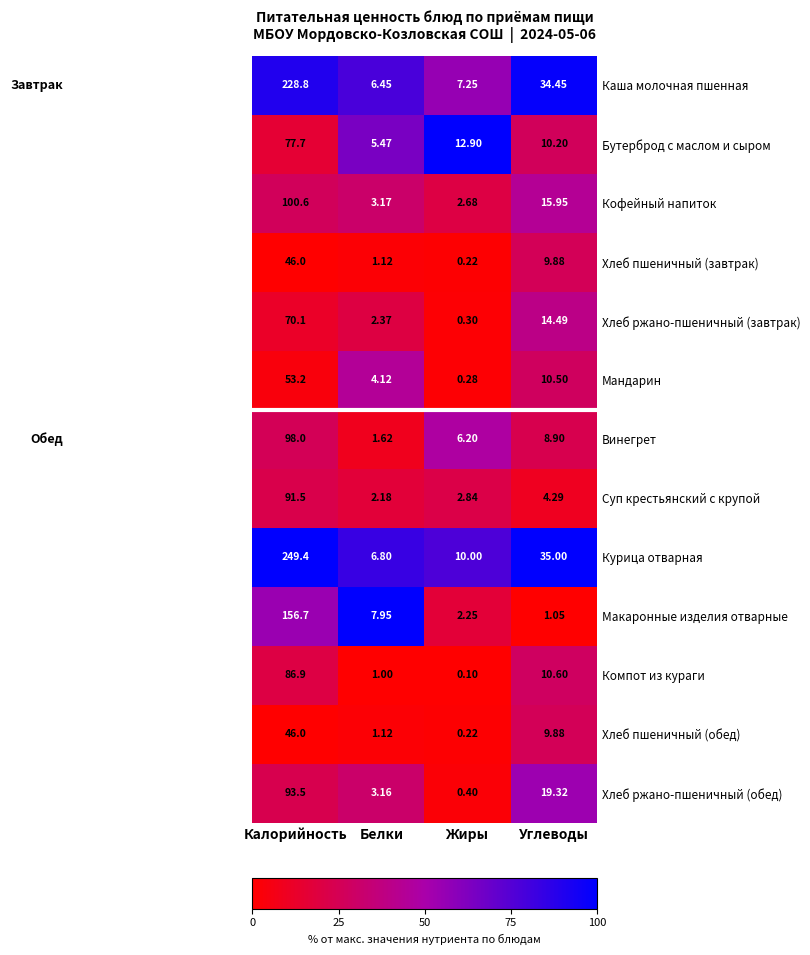

Between Жиры and Углеводы, which series saw the biggest shift?

Каша молочная пшенная